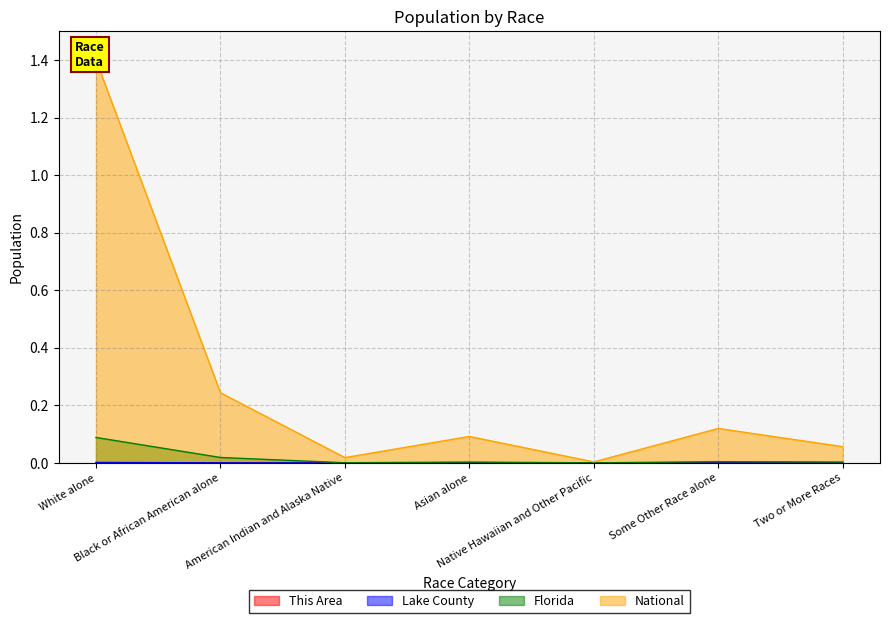

Reading left to right, what are all the values shown in this chart?

This Area: 0.0	0.0	0.0	0.0	0.0	0.0	0.0
Lake County: 0.0	0.0	0.0	0.0	0.0	0.0	0.0
Florida: 0.1	0.0	0.0	0.0	0.0	0.0	0.0
National: 1.4	0.2	0.0	0.1	0.0	0.1	0.1